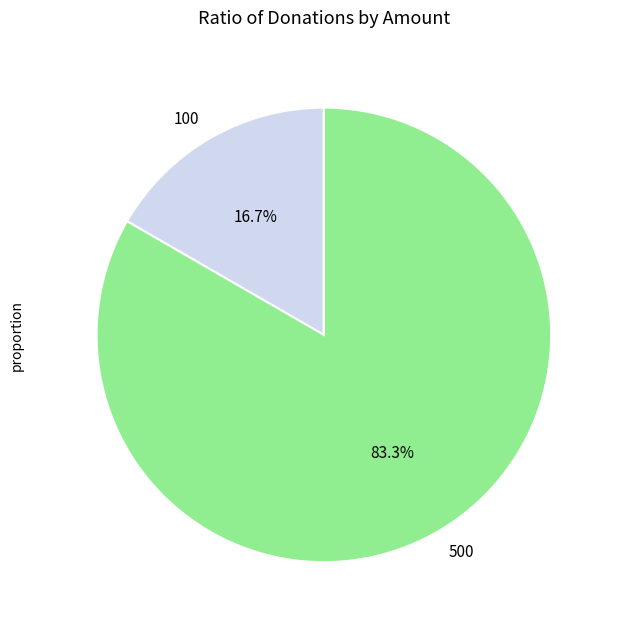

To the nearest percent, what portion does 500 represent?

83%